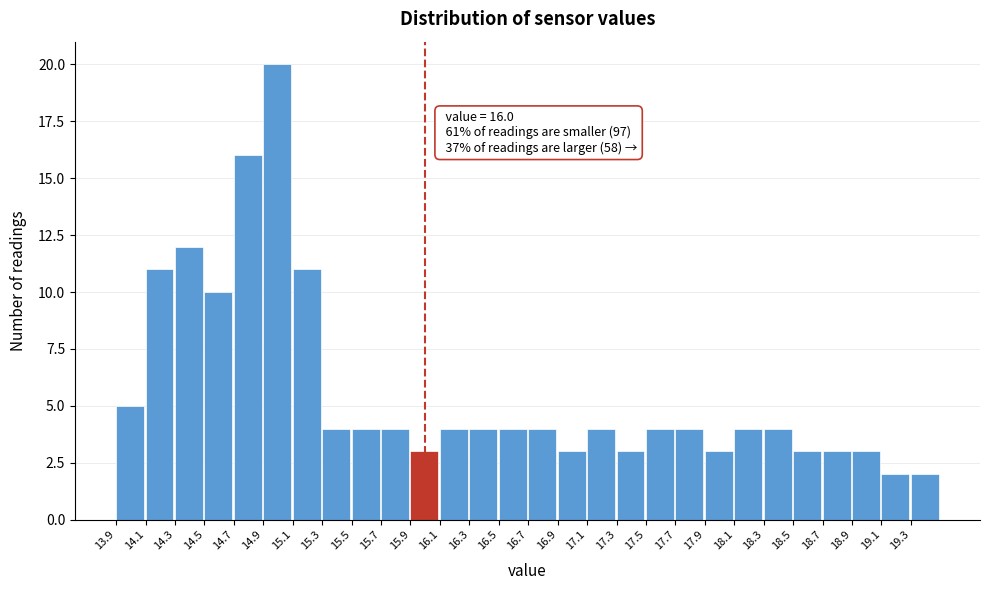

Which range on the x-axis has the tallest bar?

14.9 to 15.1